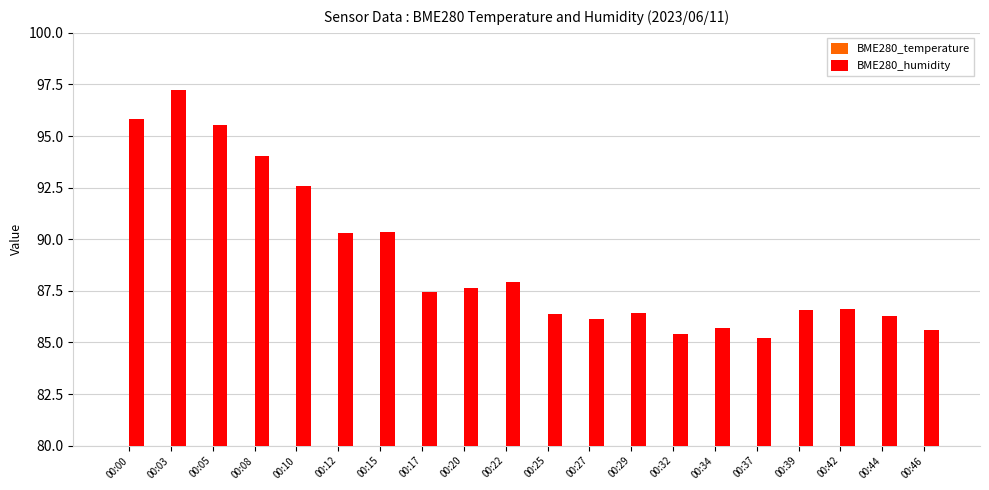

What is the sum of the BME280_humidity values at 00:17 and 00:12?

177.8